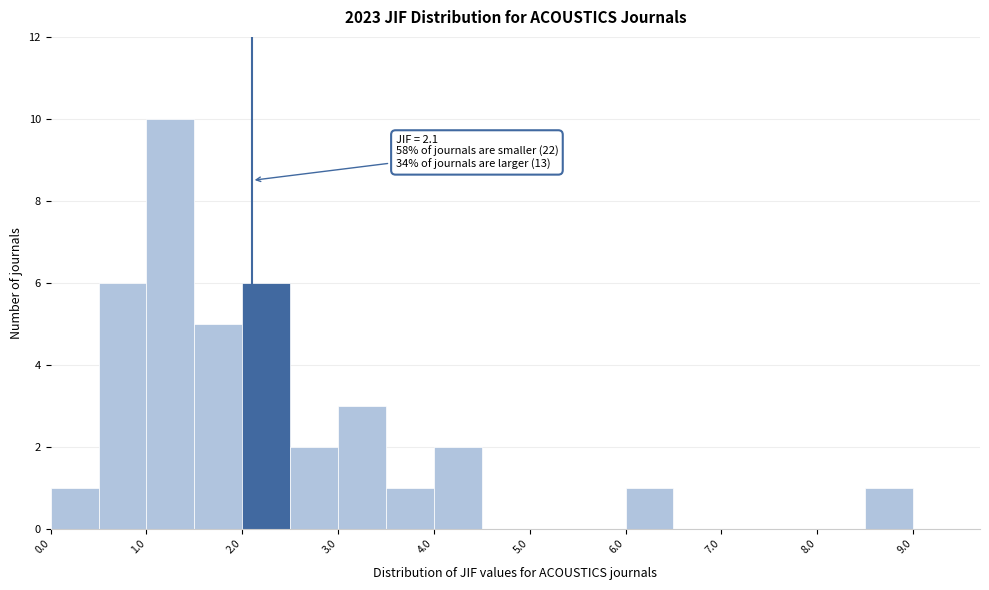

Over which range of the x-axis is the bar tallest?

1.0 to 1.5